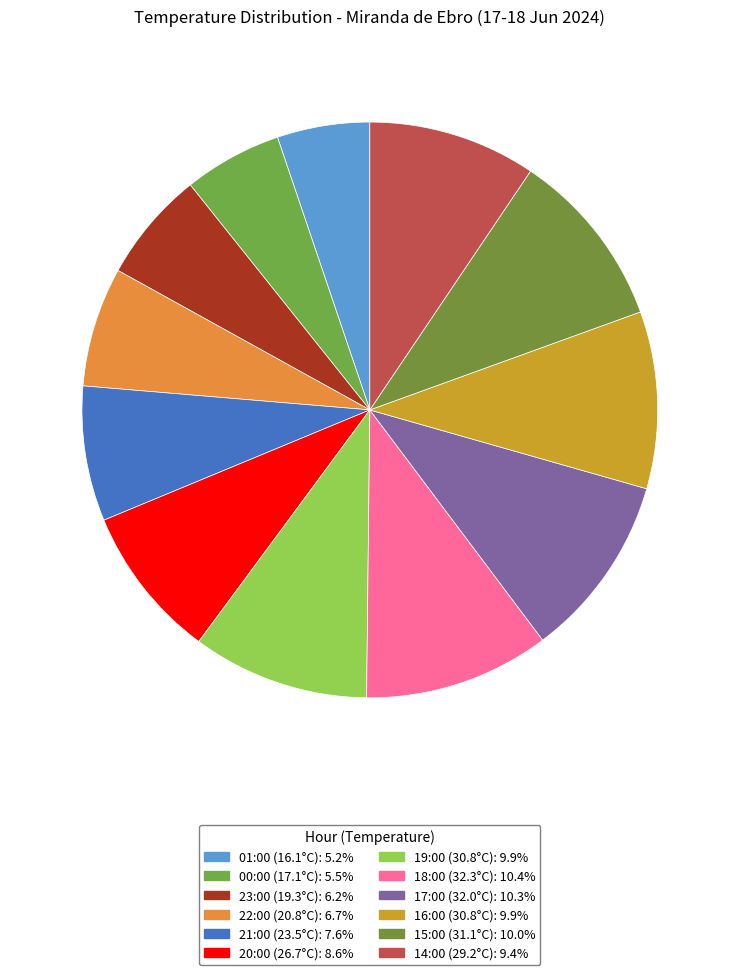

To the nearest percent, what percentage of the pie is 18:00 (32.3°C)?

10%